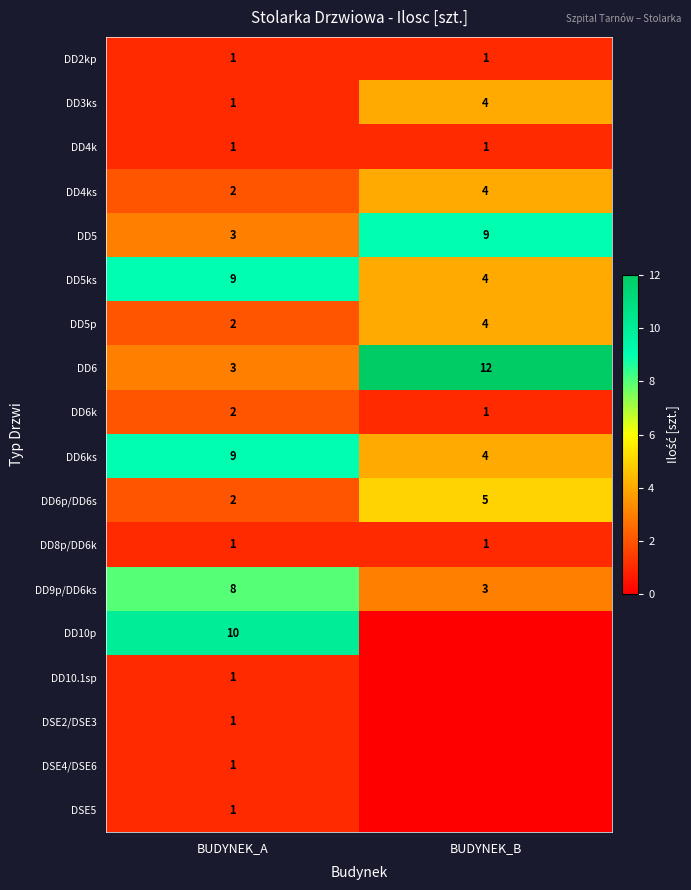

Which has a higher value, BUDYNEK_A or BUDYNEK_B?

BUDYNEK_A